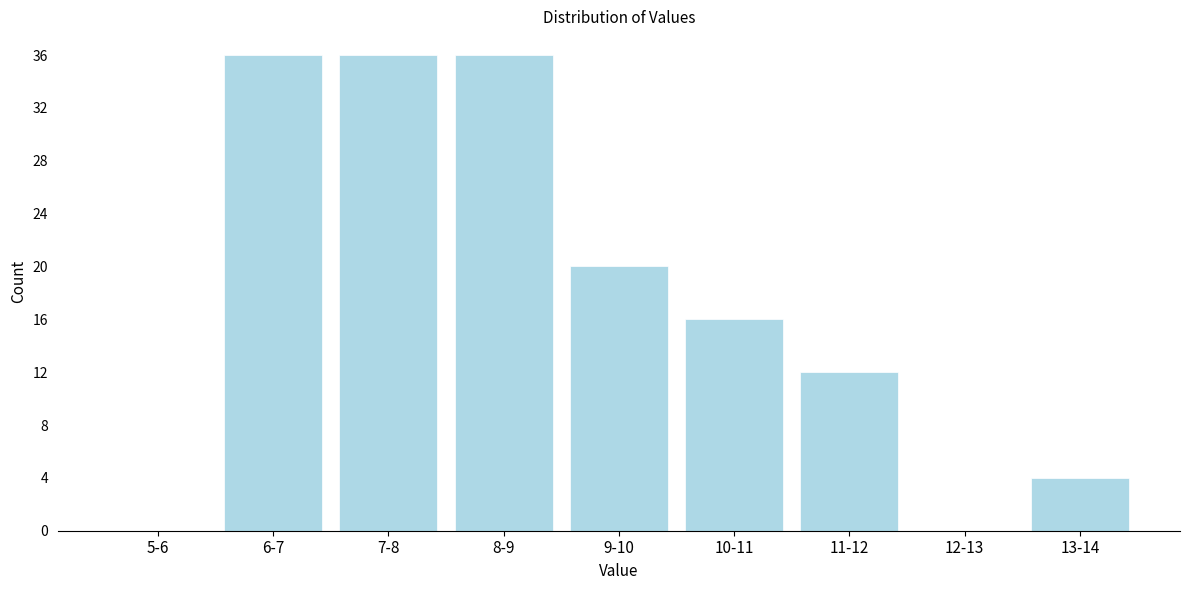

Reading right to left, what are all the values shown in this chart?

13-14=4	12-13=0	11-12=12	10-11=16	9-10=20	8-9=36	7-8=36	6-7=36	5-6=0